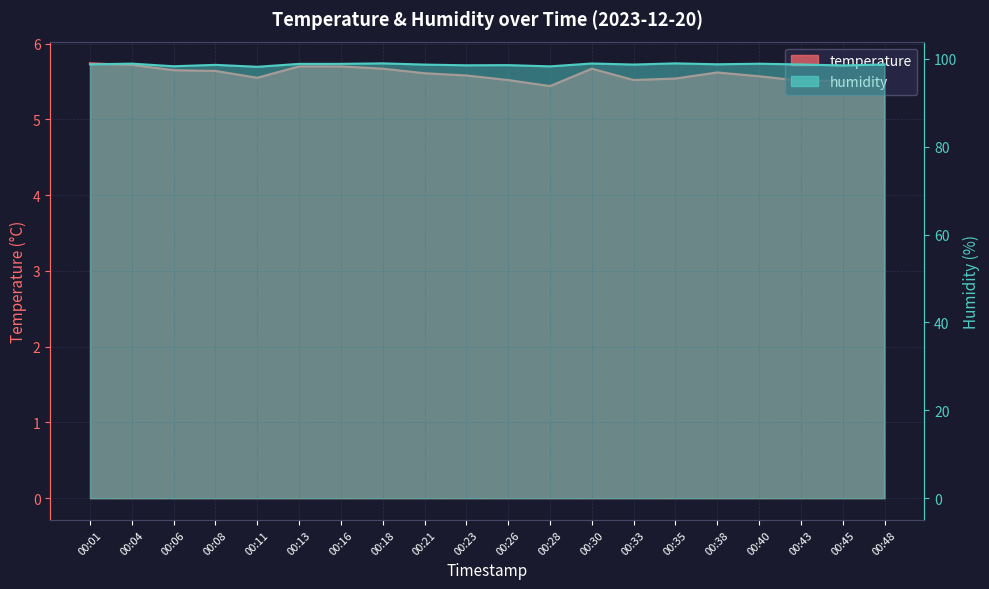

Rank the series by their average value, from lowest to highest.

temperature, humidity